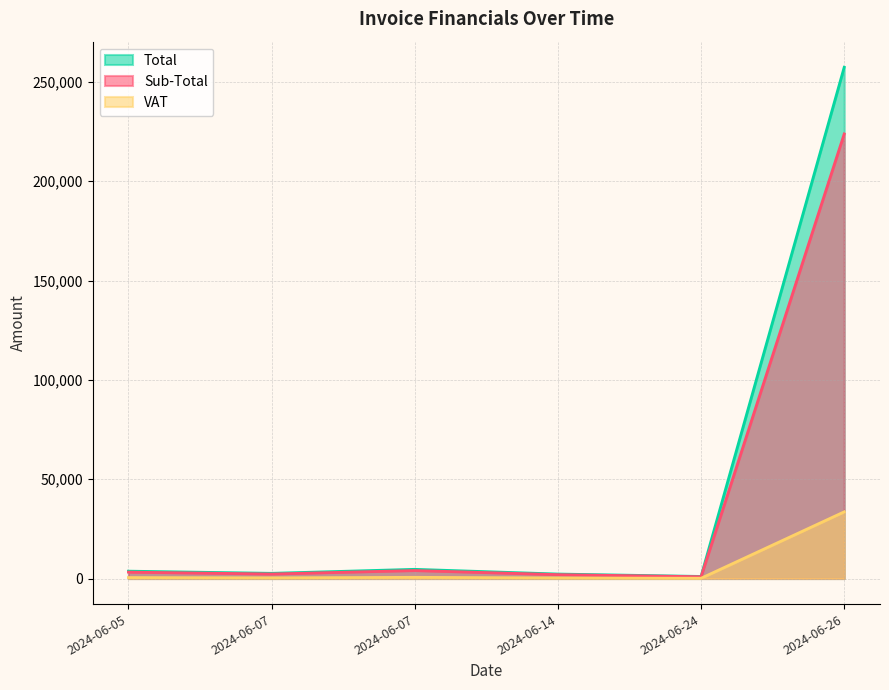

Reading left to right, list all the values displayed in this chart.

Sub-Total: 2024-06-05=3223.0	2024-06-07=2272.2	2024-06-07=4022.8	2024-06-14=1961.5	2024-06-24=907.5	2024-06-26=223825.8
VAT: 2024-06-05=483.4	2024-06-07=340.8	2024-06-07=603.4	2024-06-14=294.2	2024-06-24=136.1	2024-06-26=33573.9
Total: 2024-06-05=3706.5	2024-06-07=2613.1	2024-06-07=4626.3	2024-06-14=2255.7	2024-06-24=1043.6	2024-06-26=257399.7